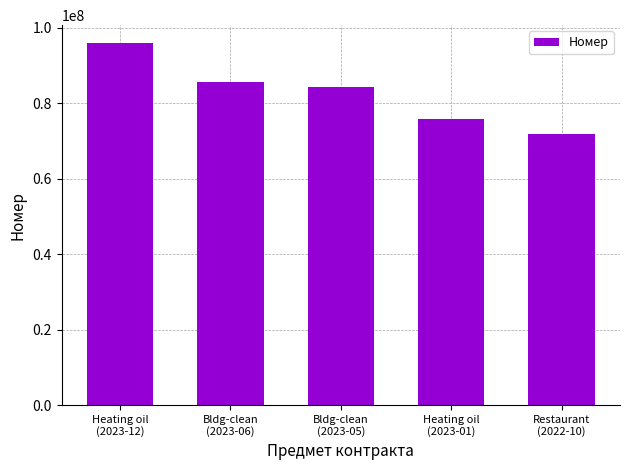

List the labels in order of value, smallest first.

Restaurant
(2022-10), Heating oil
(2023-01), Bldg-clean
(2023-05), Bldg-clean
(2023-06), Heating oil
(2023-12)